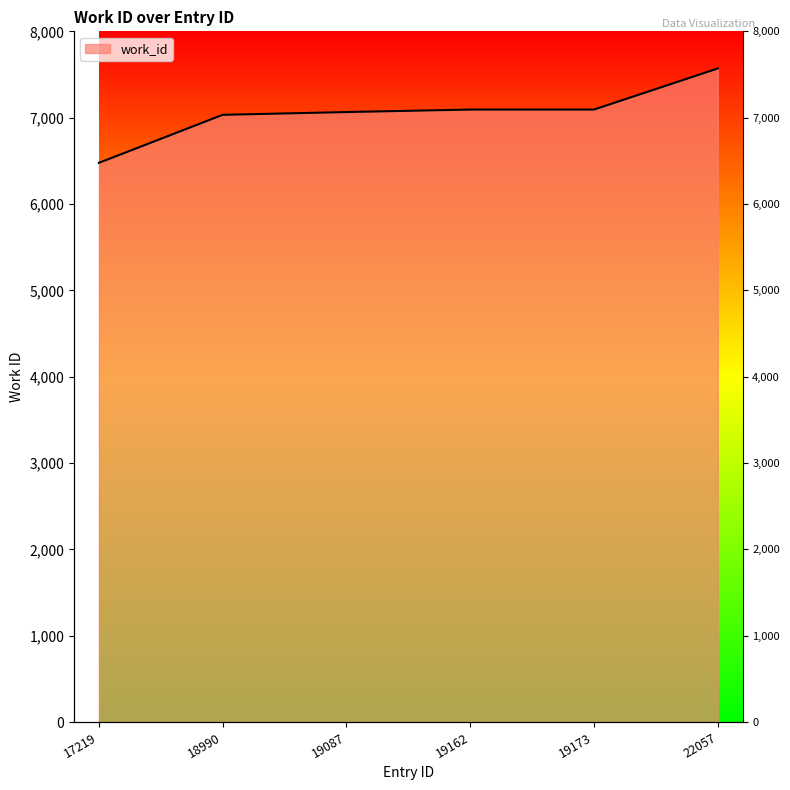

True or false: there are more than 0 points higher than both neighbors.

False